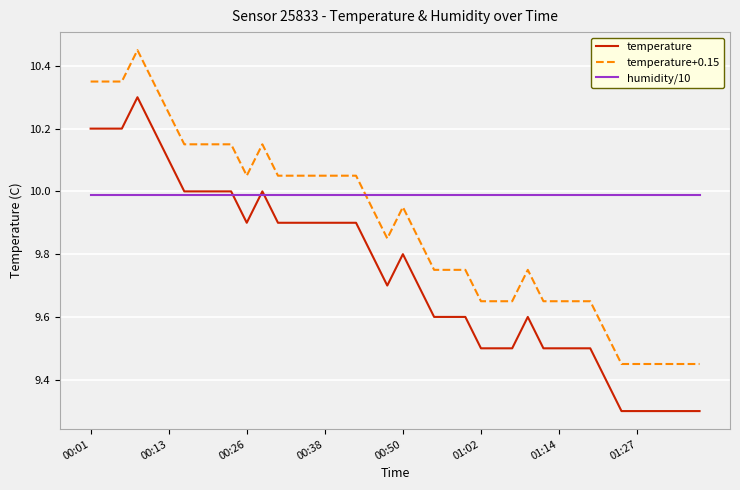

True or false: temperature+0.15 and temperature cross at least once.

False